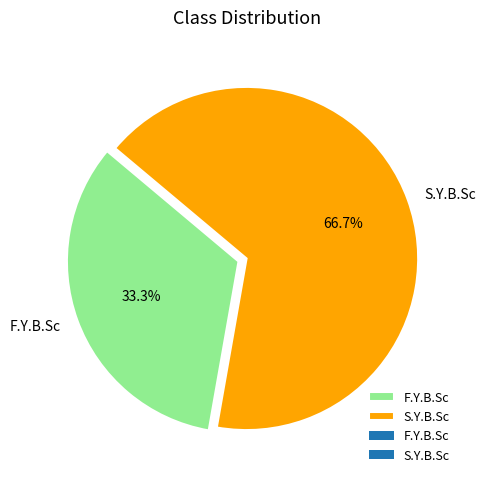

How many slices are in this pie chart?

2